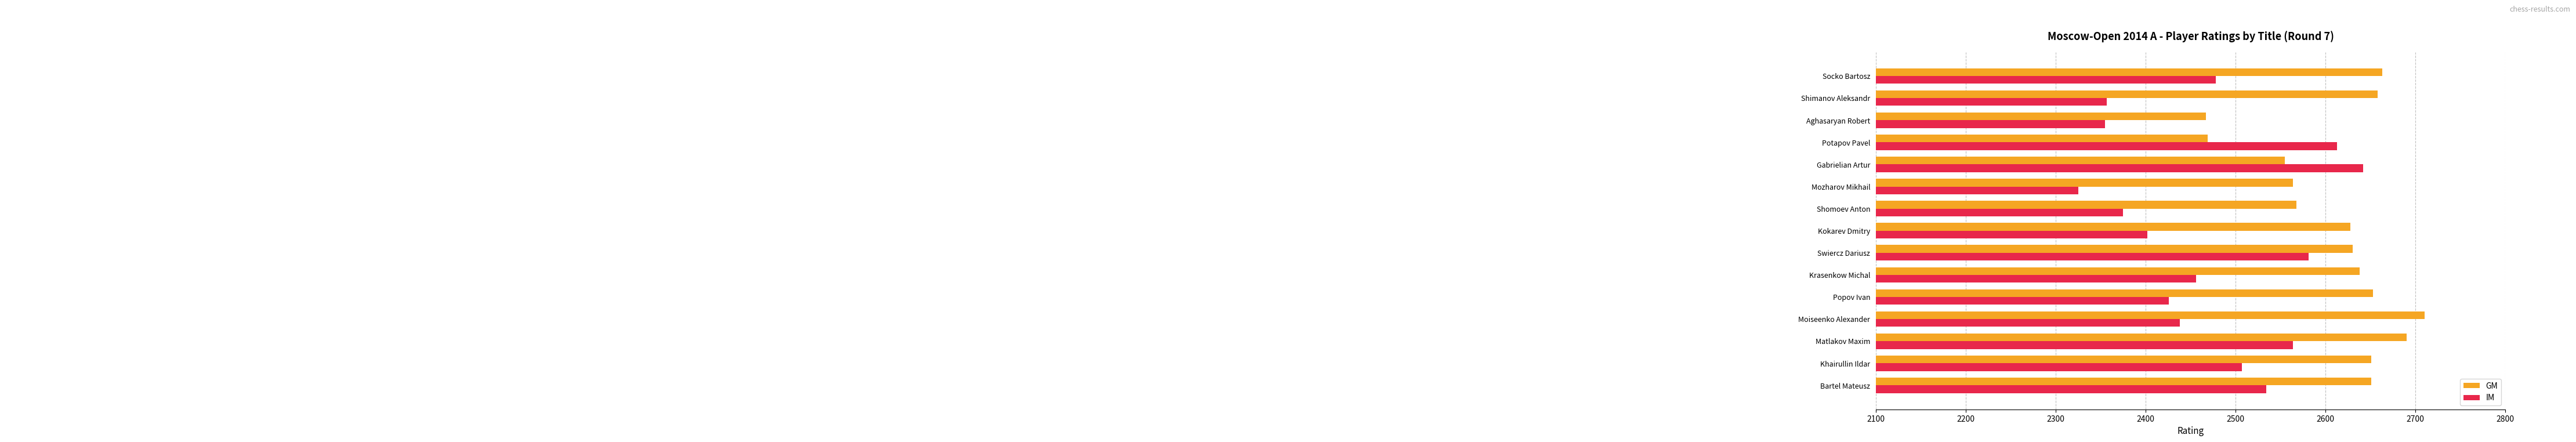

Which series has the widest spread of values?

IM